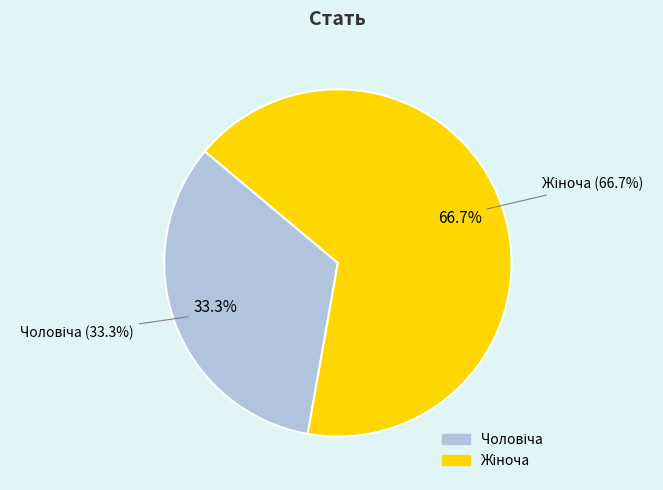

Which category has the biggest portion of the pie?

Жіноча